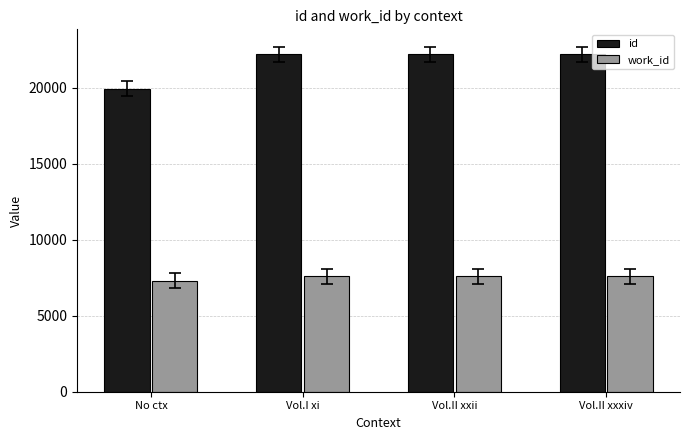

What is the lowest value of the work_id series?

7308